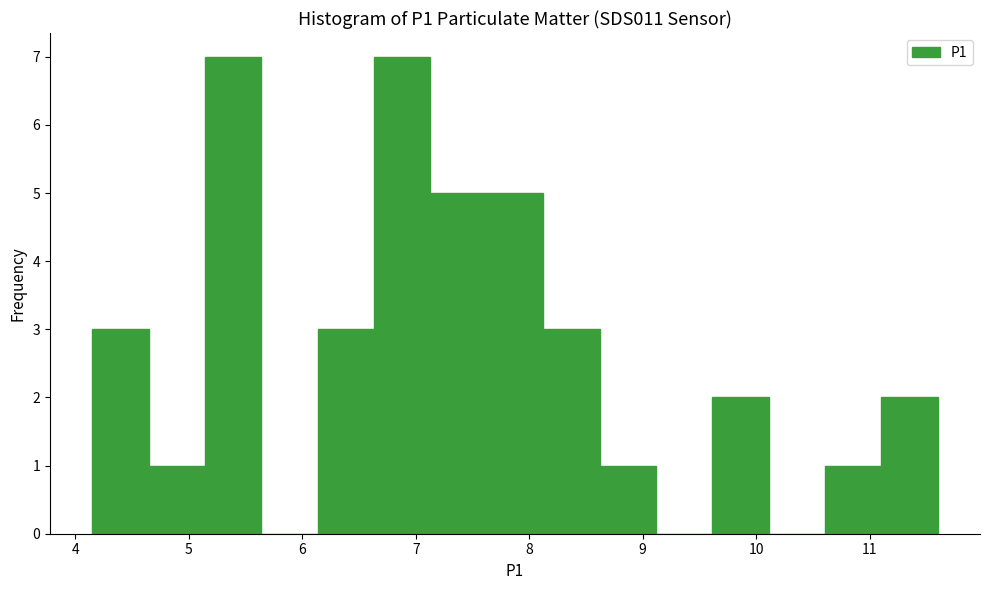

Reading left to right, transcribe this chart: for each bar, give the range it covers on the x-axis and its height. Neither the bar edges nor the heights are printed on the chart, so give them approximately, as read against the axes.

4.2 to 4.6: 3
4.6 to 5.1: 1
5.1 to 5.6: 7
5.6 to 6.1: 0
6.1 to 6.6: 3
6.6 to 7.1: 7
7.1 to 7.6: 5
7.6 to 8.1: 5
8.1 to 8.6: 3
8.6 to 9.1: 1
9.1 to 9.6: 0
9.6 to 10.1: 2
10.1 to 10.6: 0
10.6 to 11.1: 1
11.1 to 11.6: 2